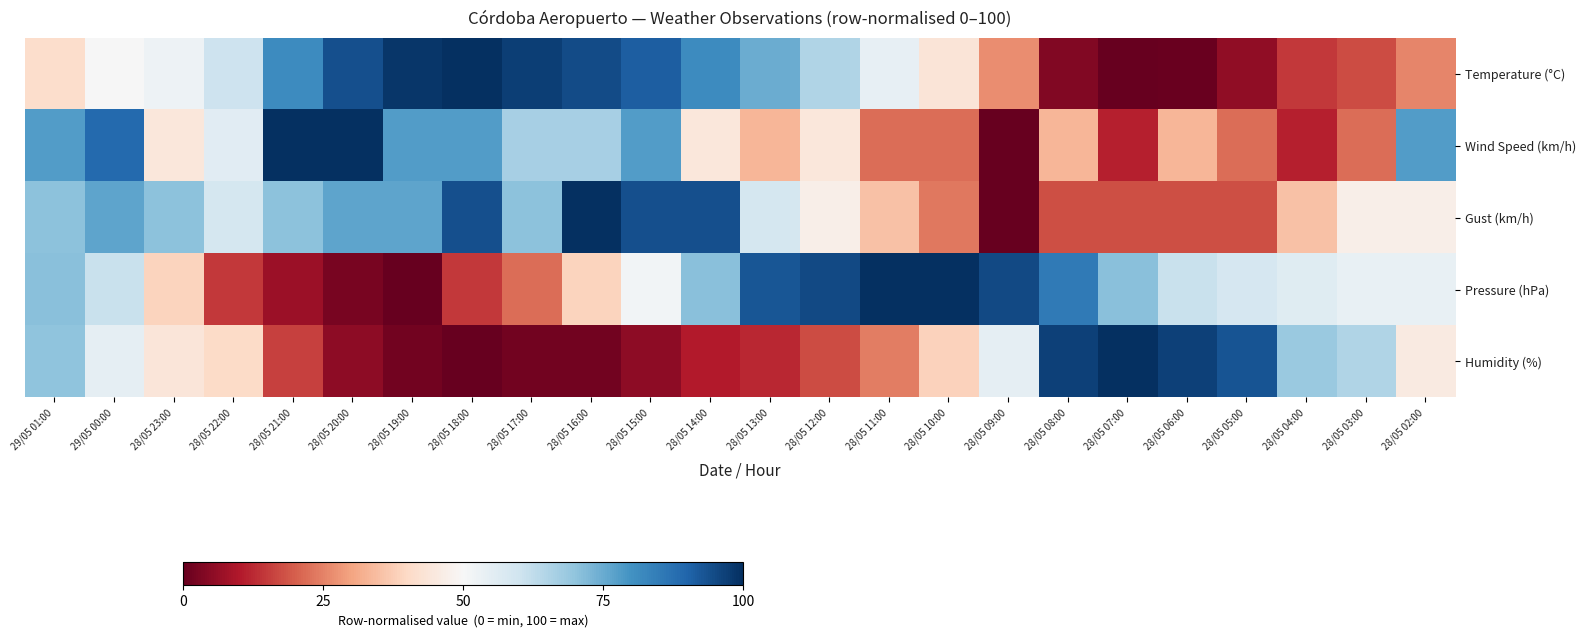

Rank the series by their maximum value, from lowest to highest.

Temperature (°C), Wind Speed (km/h), Gust (km/h), Pressure (hPa), Humidity (%)